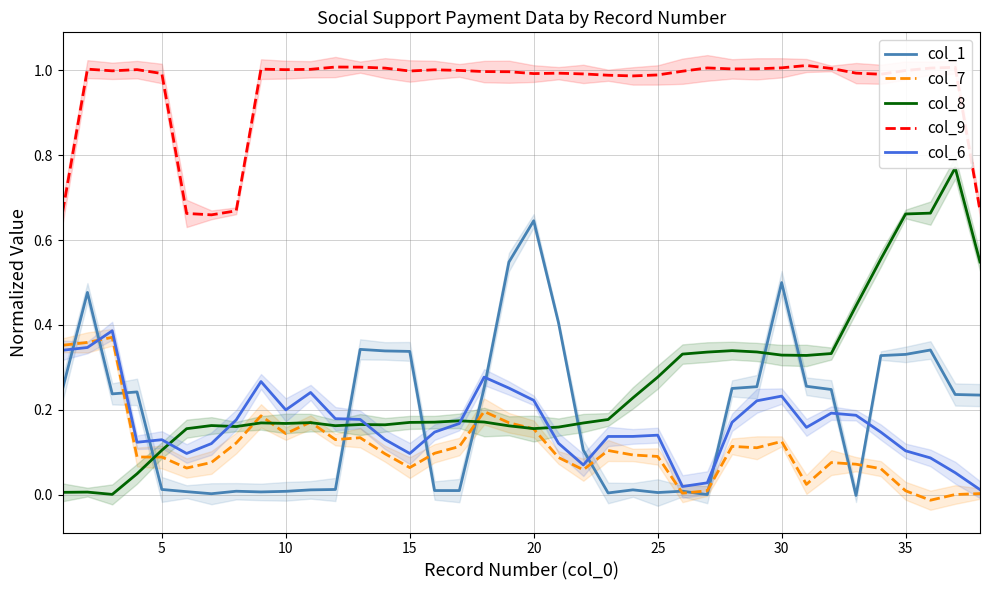

At how many categories does at least one series exceed 0?

38